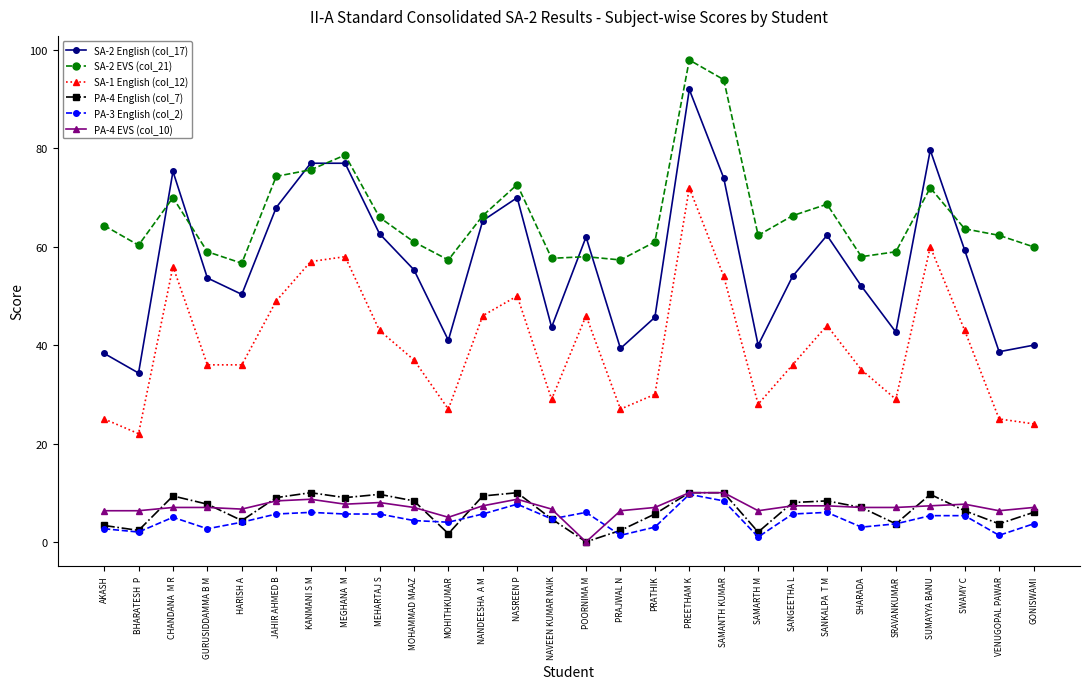

What are all the series names shown in the legend?

SA-2 English (col_17), SA-2 EVS (col_21), SA-1 English (col_12), PA-4 English (col_7), PA-3 English (col_2), PA-4 EVS (col_10)